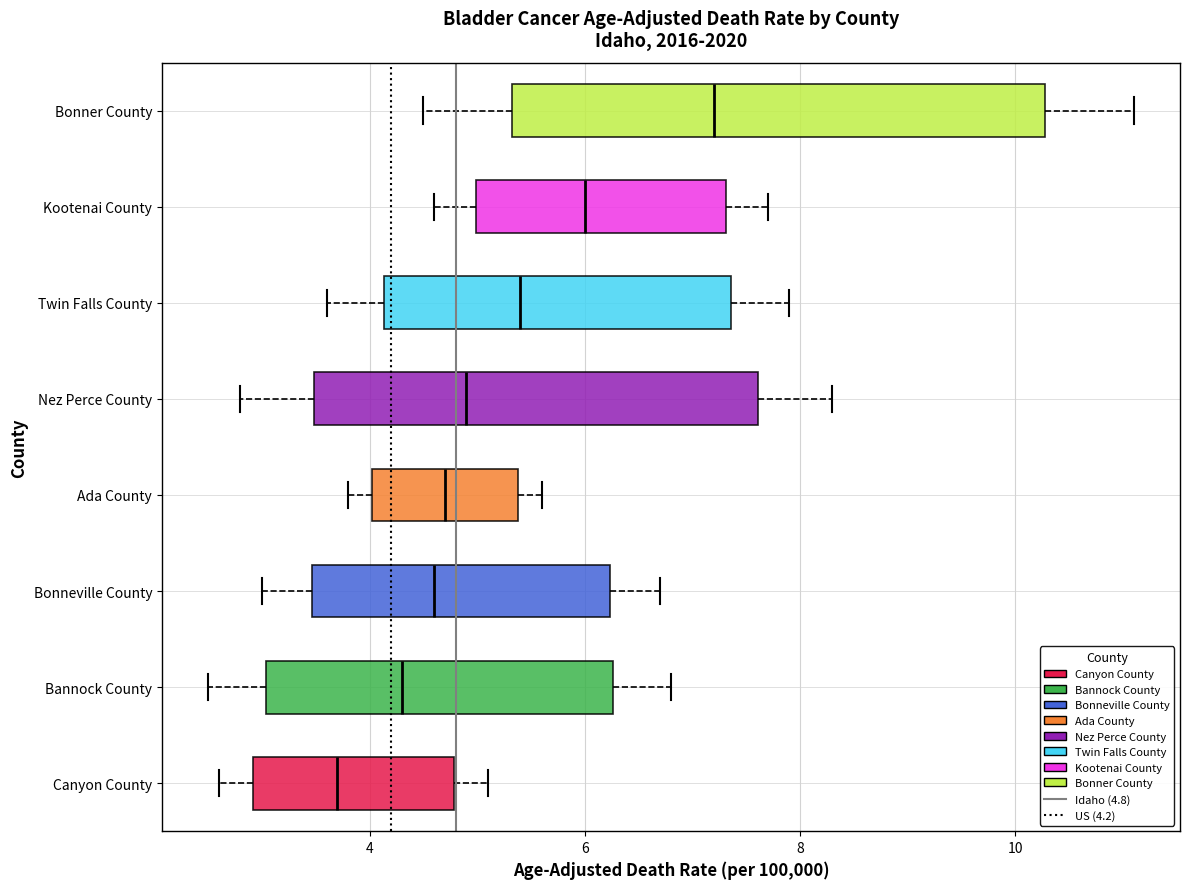

Where does the median line of the box for Bonner County sit on the x-axis? The values are not printed on the chart, so give them approximately, as read against the axis.

7.2